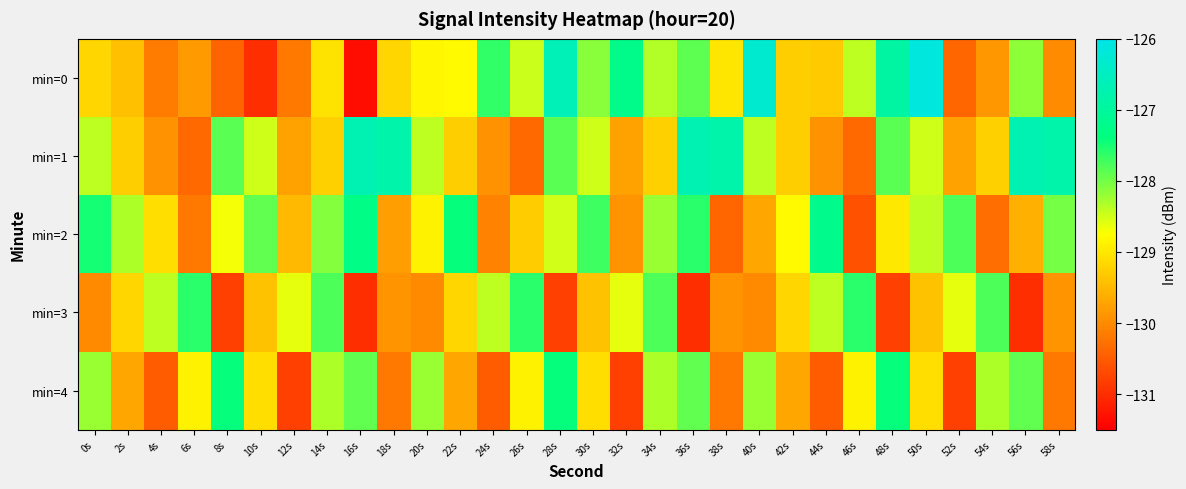

Reading left to right, list all the values displayed in this chart.

min=0: 0s=-129.2	2s=-129.4	4s=-130.2	6s=-129.8	8s=-130.4	10s=-131.0	12s=-130.2	14s=-129.0	16s=-131.3	18s=-129.2	20s=-128.8	22s=-128.8	24s=-127.6	26s=-128.5	28s=-126.6	30s=-128.1	32s=-127.2	34s=-128.3	36s=-127.9	38s=-129.0	40s=-126.3	42s=-129.3	44s=-129.3	46s=-128.4	48s=-126.9	50s=-126.1	52s=-130.4	54s=-129.9	56s=-128.1	58s=-130.0
min=1: 0s=-128.4	2s=-129.3	4s=-129.9	6s=-130.3	8s=-127.9	10s=-128.5	12s=-129.7	14s=-129.3	16s=-126.7	18s=-126.8	20s=-128.4	22s=-129.3	24s=-129.9	26s=-130.3	28s=-127.9	30s=-128.5	32s=-129.7	34s=-129.3	36s=-126.7	38s=-126.8	40s=-128.4	42s=-129.3	44s=-129.9	46s=-130.3	48s=-127.9	50s=-128.5	52s=-129.7	54s=-129.3	56s=-126.7	58s=-126.8
min=2: 0s=-127.5	2s=-128.3	4s=-129.1	6s=-130.2	8s=-128.7	10s=-127.9	12s=-129.5	14s=-128.1	16s=-127.3	18s=-129.8	20s=-128.9	22s=-127.4	24s=-130.1	26s=-129.3	28s=-128.5	30s=-127.7	32s=-129.9	34s=-128.2	36s=-127.6	38s=-130.4	40s=-129.7	42s=-128.8	44s=-127.2	46s=-130.6	48s=-129.0	50s=-128.4	52s=-127.8	54s=-130.3	56s=-129.6	58s=-128.0
min=3: 0s=-130.0	2s=-129.2	4s=-128.4	6s=-127.6	8s=-130.8	10s=-129.4	12s=-128.6	14s=-127.8	16s=-131.0	18s=-129.9	20s=-130.0	22s=-129.2	24s=-128.4	26s=-127.6	28s=-130.8	30s=-129.4	32s=-128.6	34s=-127.8	36s=-131.0	38s=-129.9	40s=-130.0	42s=-129.2	44s=-128.4	46s=-127.6	48s=-130.8	50s=-129.4	52s=-128.6	54s=-127.8	56s=-131.0	58s=-129.9
min=4: 0s=-128.2	2s=-129.7	4s=-130.5	6s=-128.9	8s=-127.4	10s=-129.1	12s=-130.8	14s=-128.3	16s=-127.9	18s=-130.2	20s=-128.2	22s=-129.7	24s=-130.5	26s=-128.9	28s=-127.4	30s=-129.1	32s=-130.8	34s=-128.3	36s=-127.9	38s=-130.2	40s=-128.2	42s=-129.7	44s=-130.5	46s=-128.9	48s=-127.4	50s=-129.1	52s=-130.8	54s=-128.3	56s=-127.9	58s=-130.2